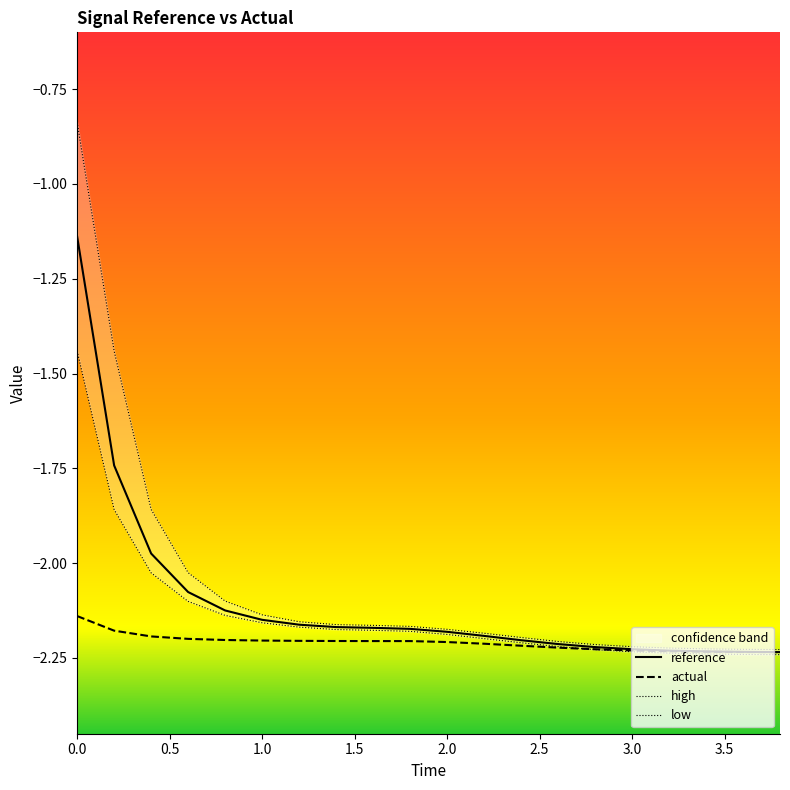

What is the minimum value shown in the chart?

-2.2